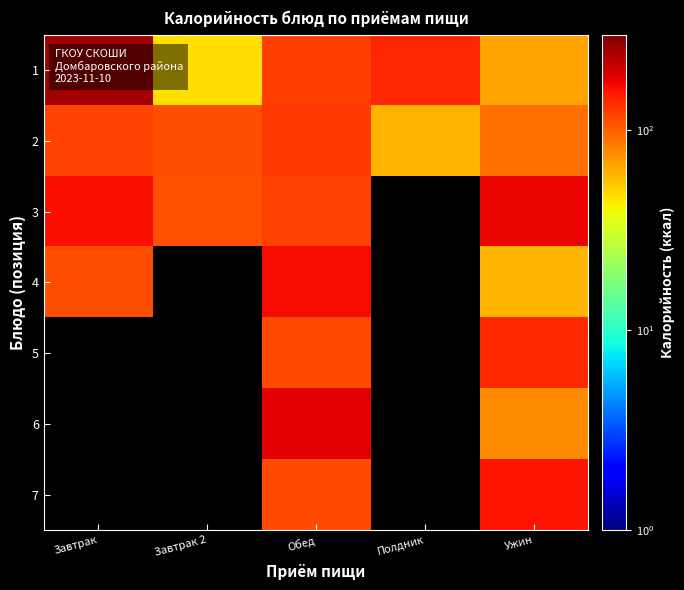

Count the number of data series in this chart.

7